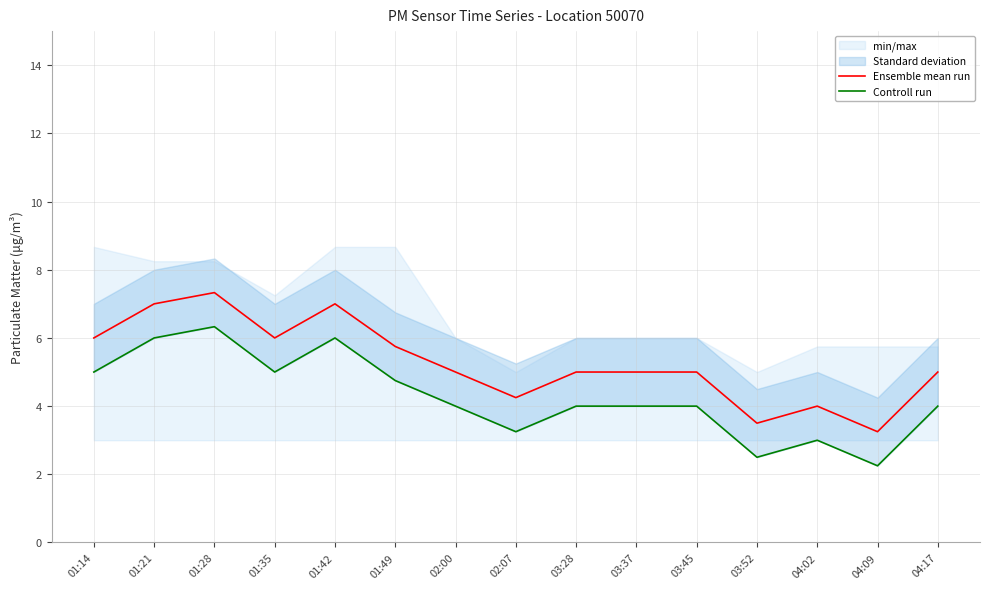

The Controll run series shows 6.4 at 03:28. True or false?

False